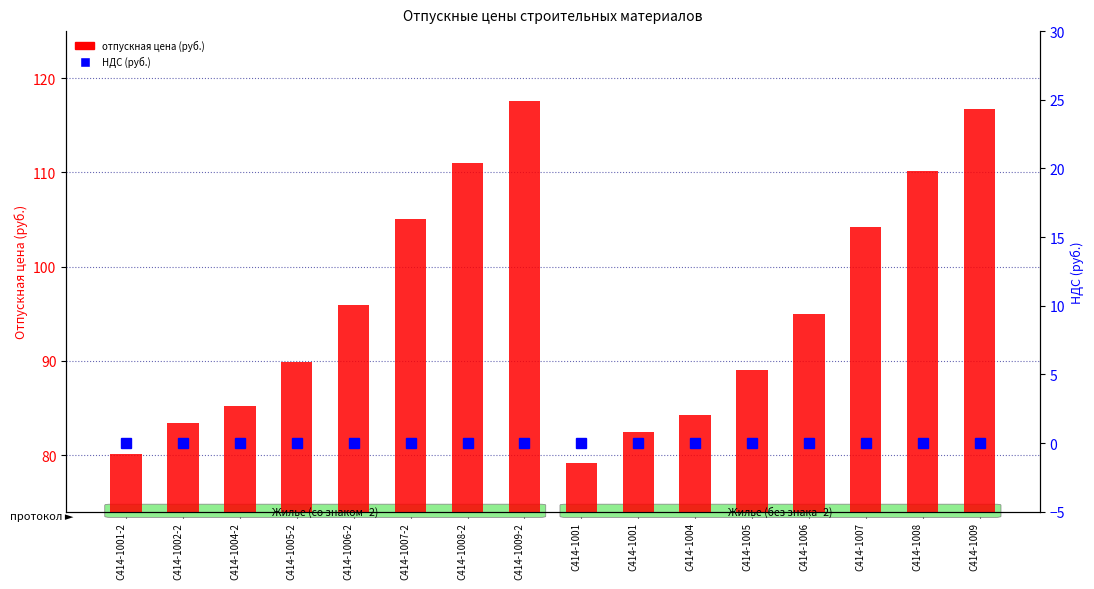

List the labels in order of отпускная цена (руб.) value, largest first.

С414-1009-2, C414-1009, С414-1008-2, C414-1008, С414-1007-2, C414-1007, С414-1006-2, C414-1006, С414-1005-2, C414-1005, С414-1004-2, C414-1004, С414-1002-2, C414-1001, С414-1001-2, C414-1001